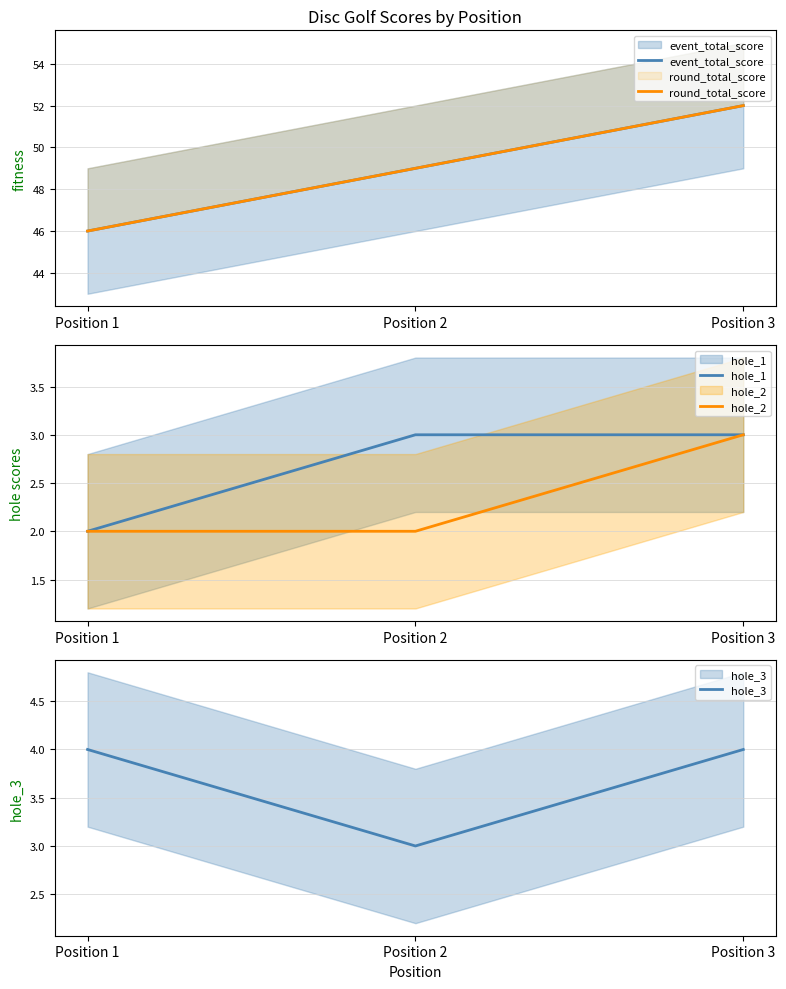

What is the minimum value shown in the chart?

2